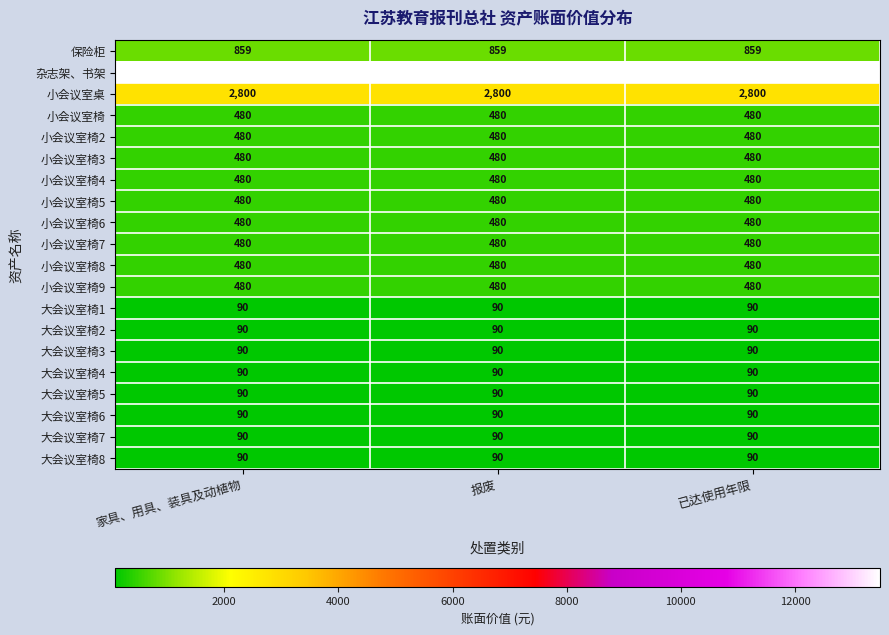

What is the total value across all series at 家具、用具、装具及动植物?

22189